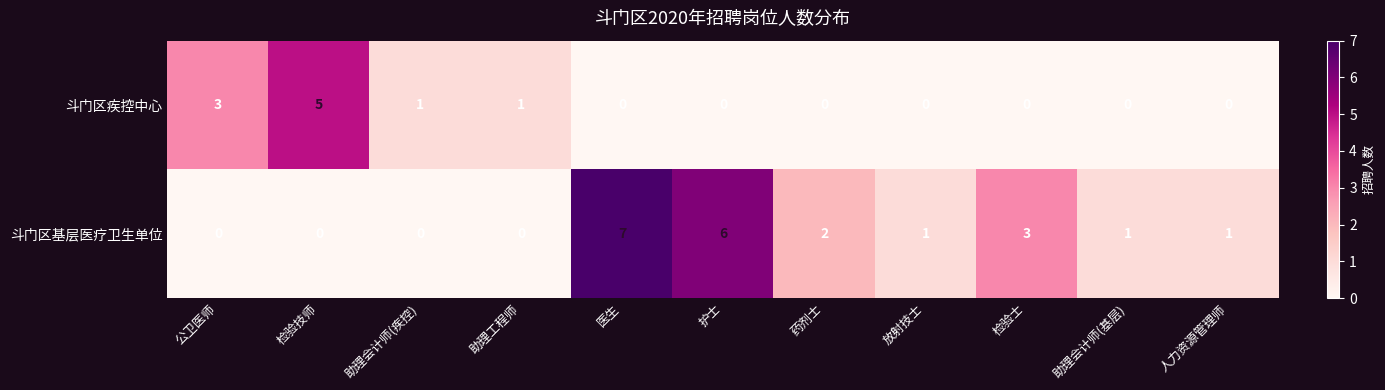

Which series has the widest spread of values?

斗门区基层医疗卫生单位